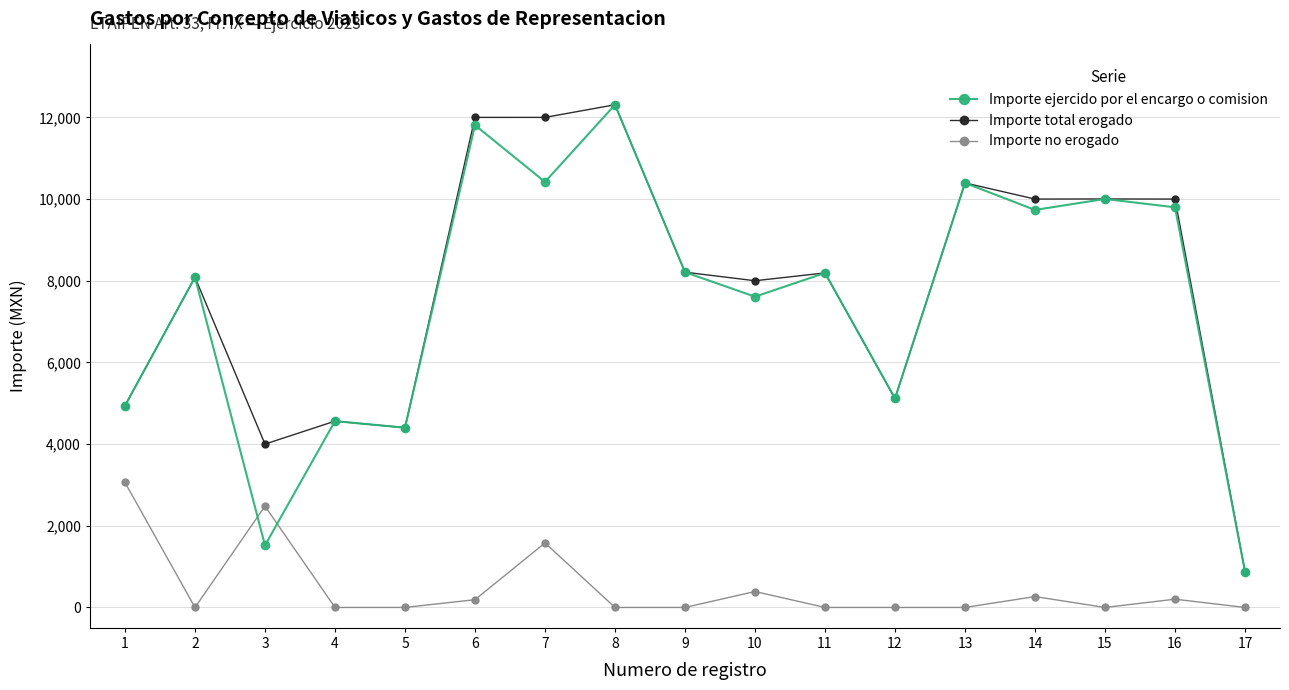

How many series are shown in this chart?

3